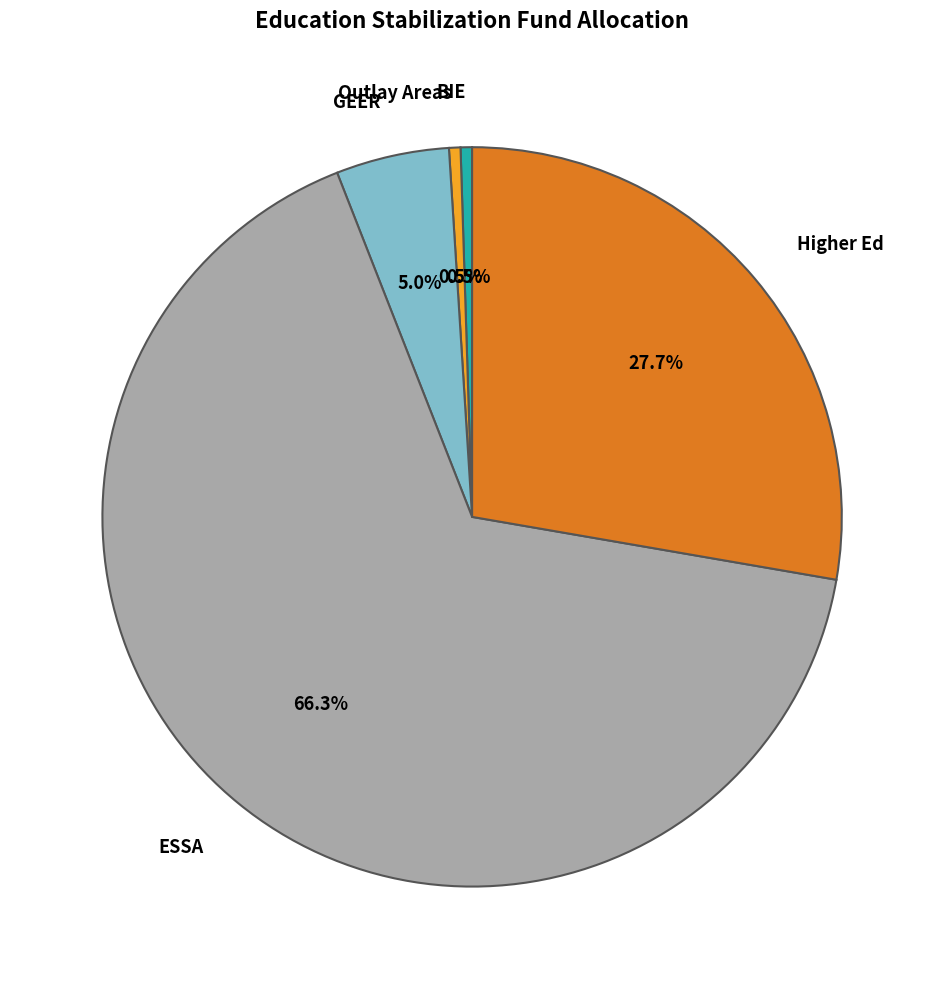

Count the number of slices in the pie.

5